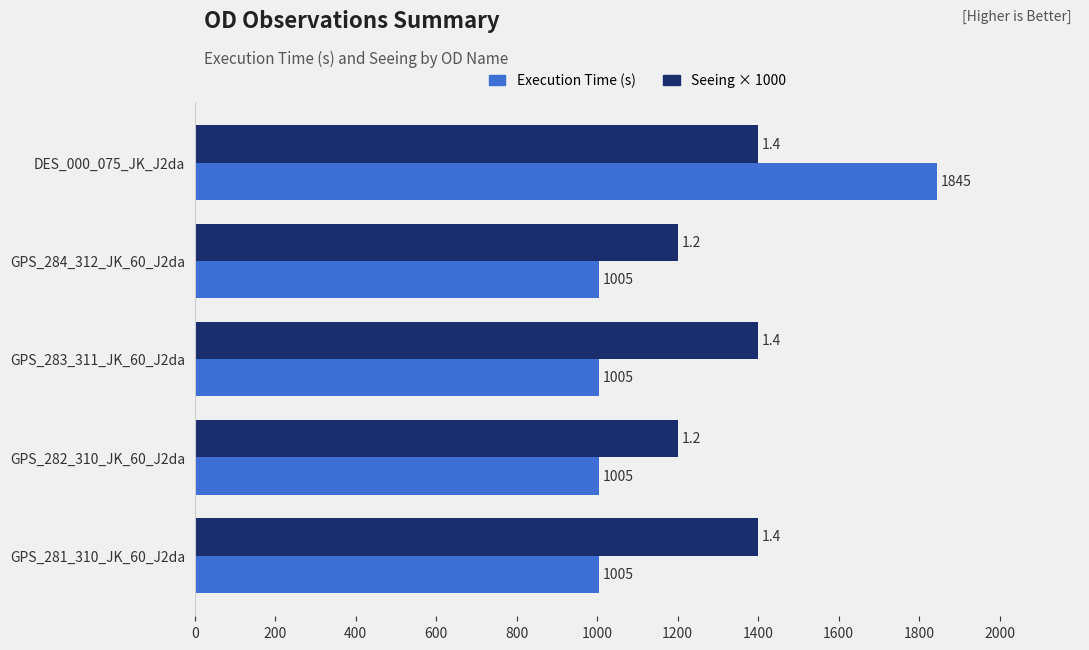

What is the sum of all Execution Time (s) values?

5865